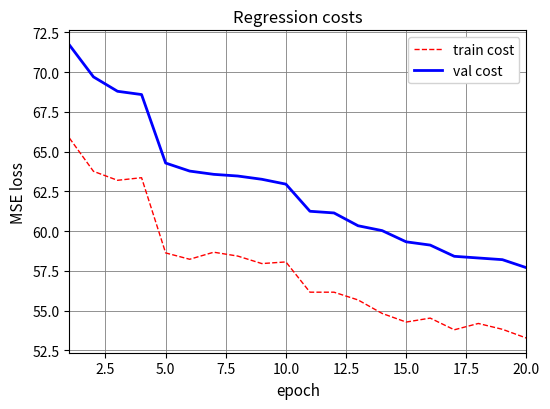

How many values in the val cost series exceed 62?

10